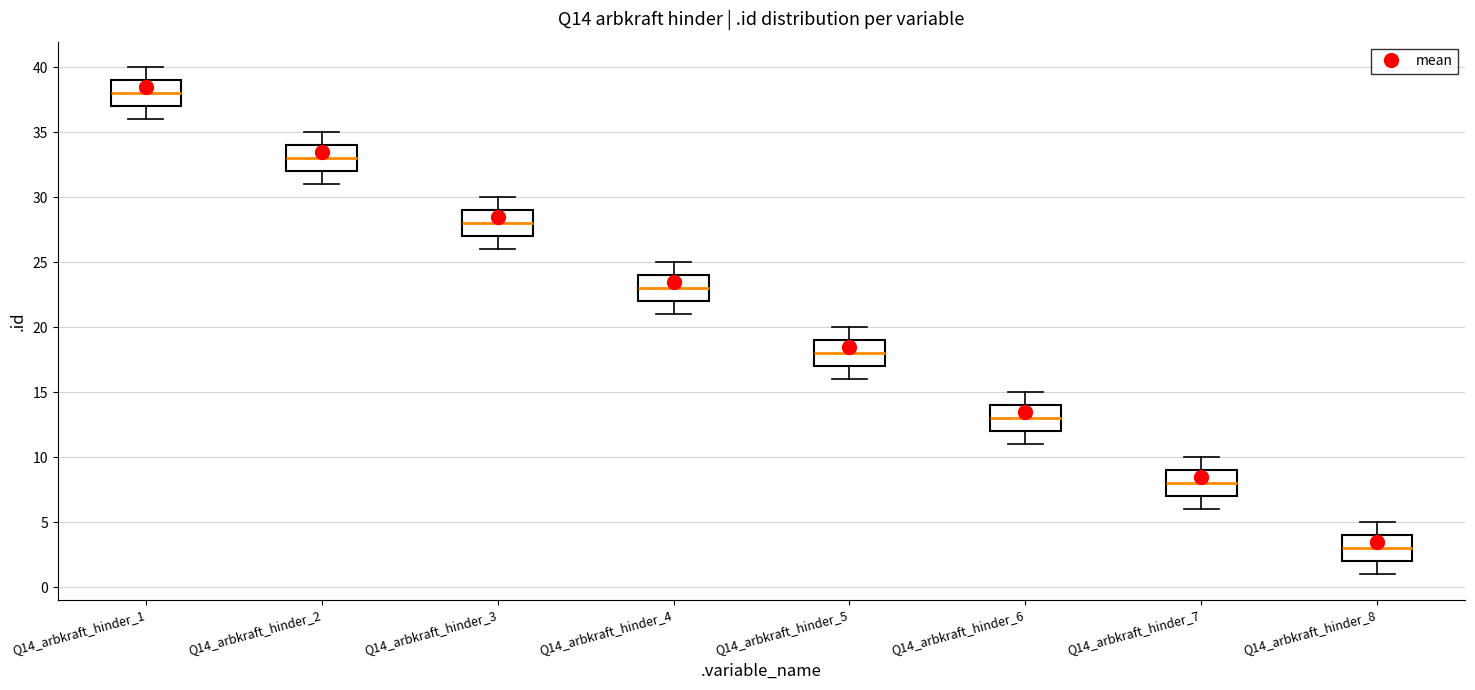

Where is the upper edge of the box for Q14_arbkraft_hinder_7 on the y-axis? The values are not printed on the chart, so give them approximately, as read against the axis.

9